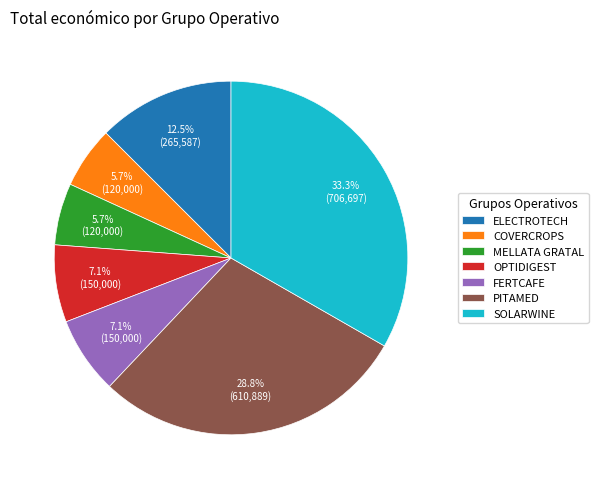

To the nearest percent, what is the difference between the largest and smallest slice percentages?

28%